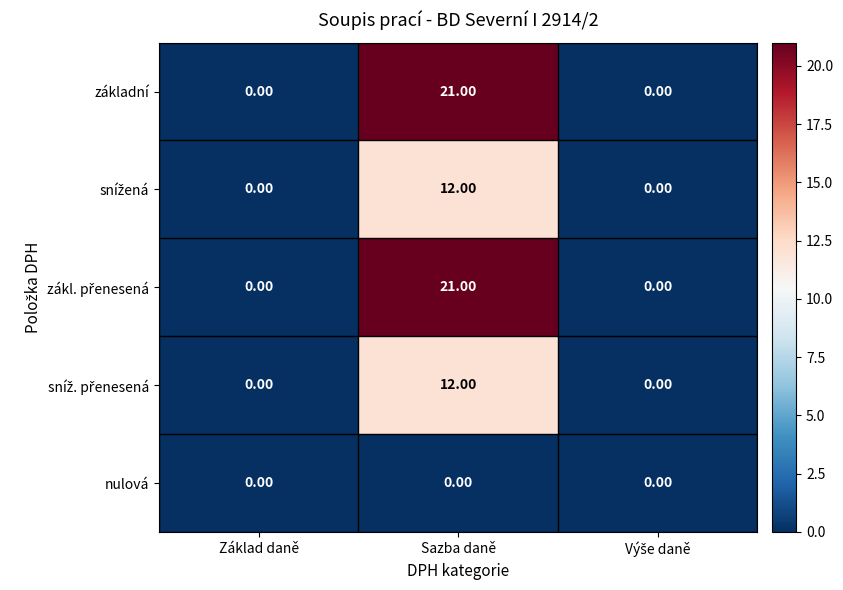

Which category has the highest value across all series?

Sazba daně